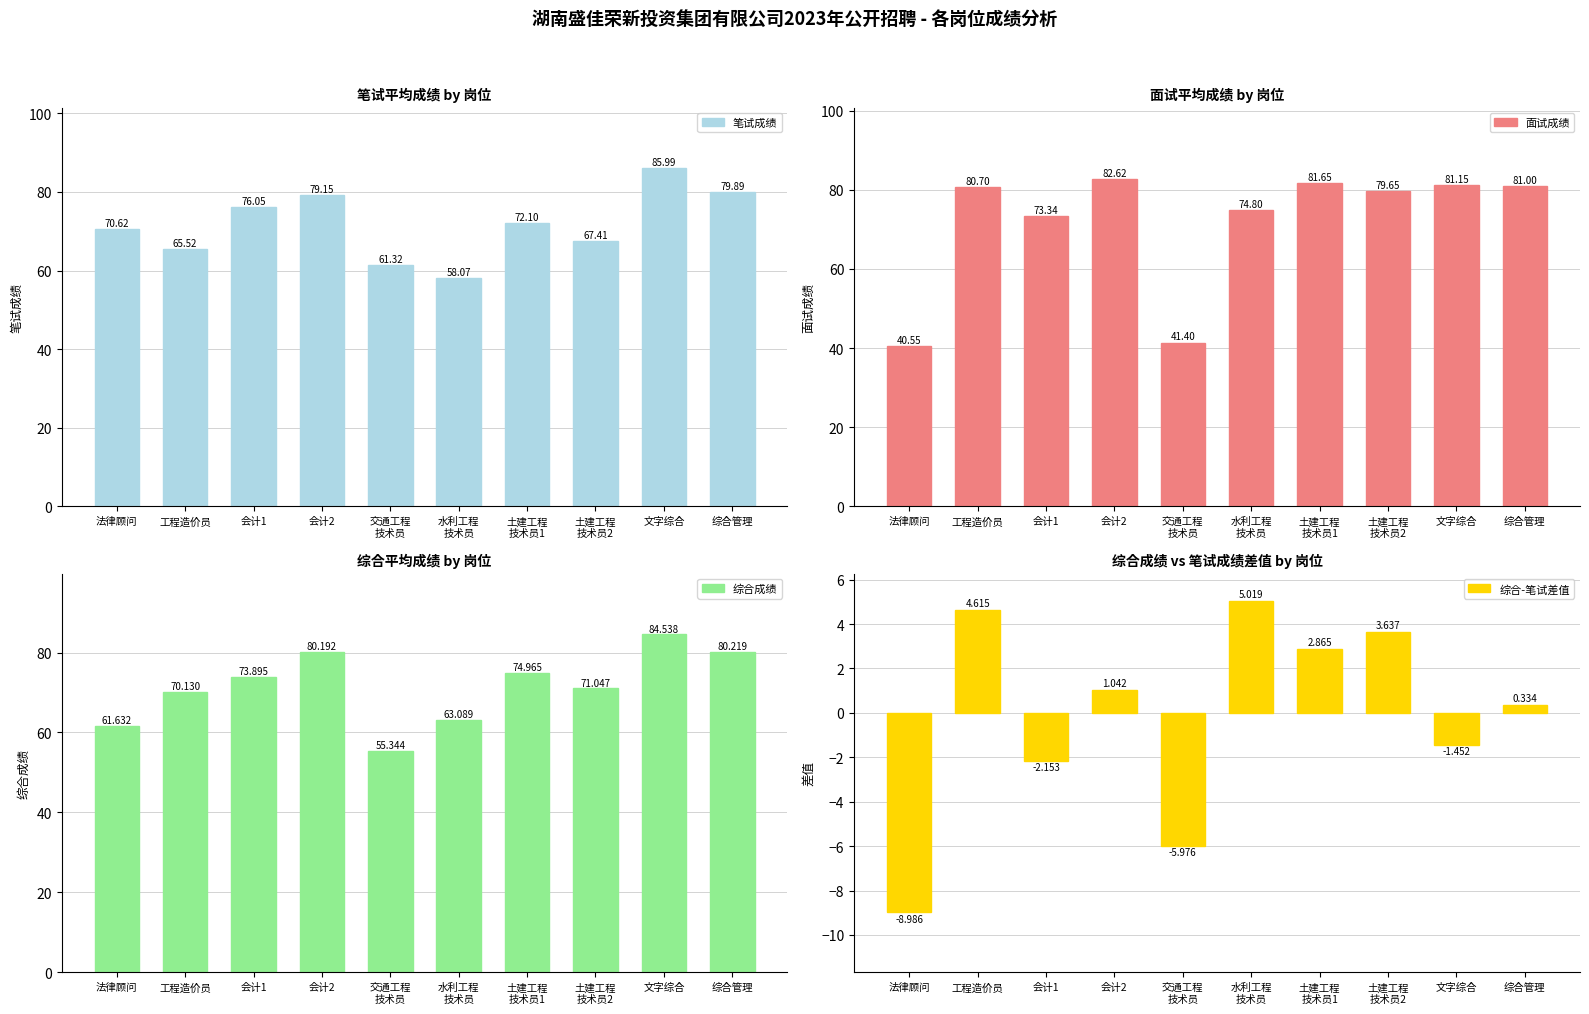

What is the label of the 7th bar from the left?

土建工程
技术员1